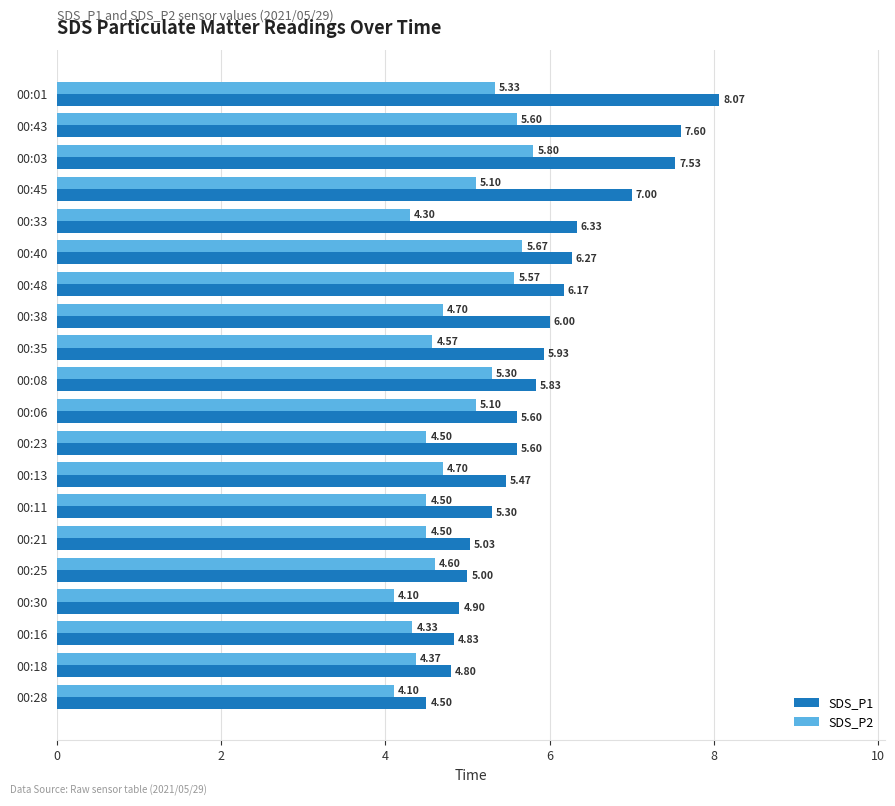

Which series has the widest spread of values?

SDS_P1